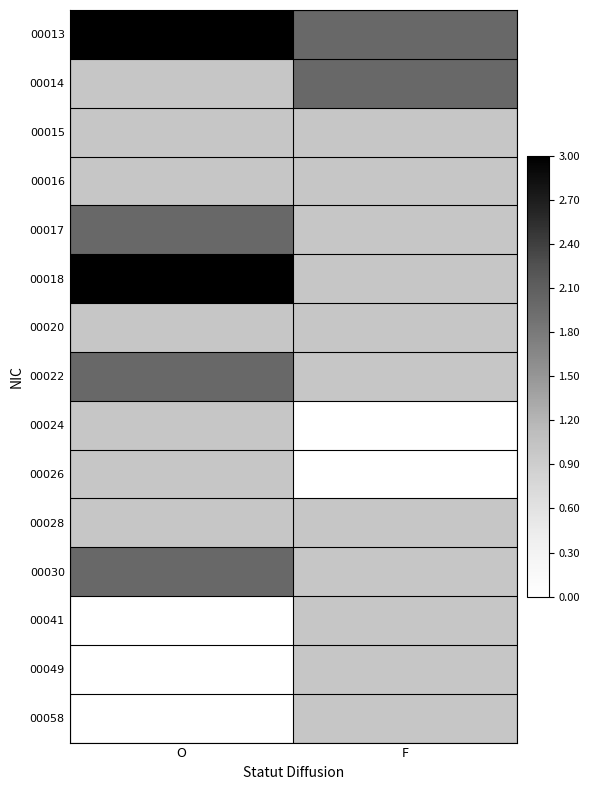

Reading left to right, what are all the values shown in this chart?

00013: O=1.0	F=0.7
00014: O=0.3	F=0.7
00015: O=0.3	F=0.3
00016: O=0.3	F=0.3
00017: O=0.7	F=0.3
00018: O=1.0	F=0.3
00020: O=0.3	F=0.3
00022: O=0.7	F=0.3
00024: O=0.3	F=0.0
00026: O=0.3	F=0.0
00028: O=0.3	F=0.3
00030: O=0.7	F=0.3
00041: O=0.0	F=0.3
00049: O=0.0	F=0.3
00058: O=0.0	F=0.3